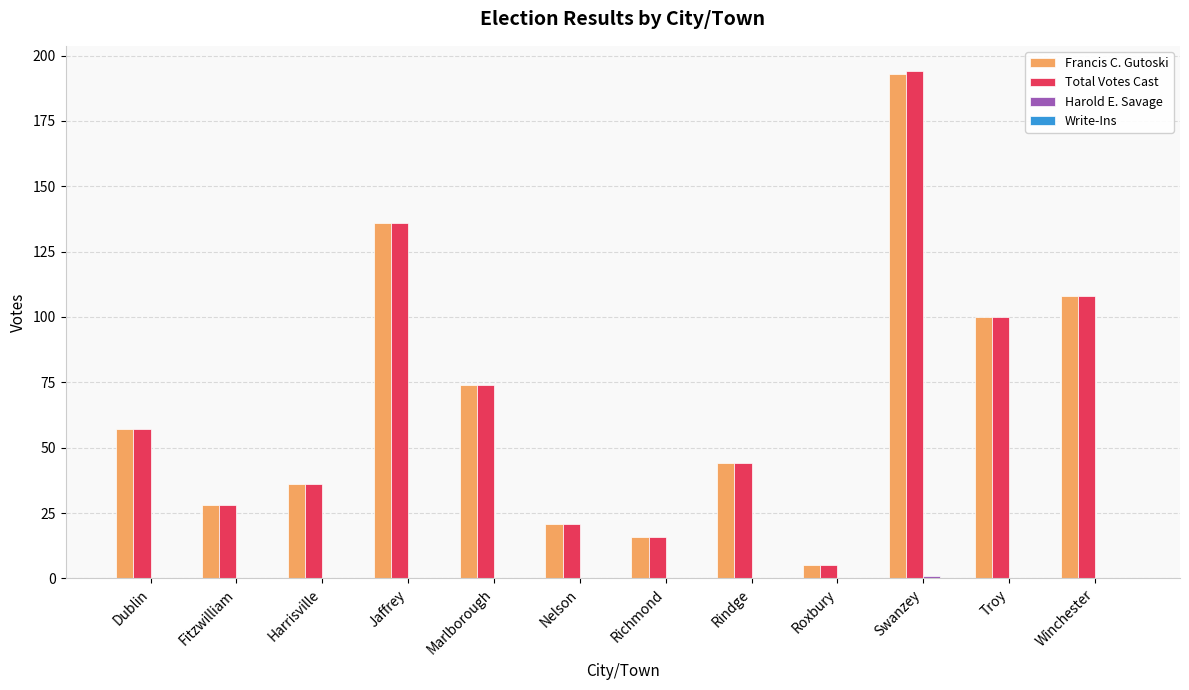

What is the highest value of the Francis C. Gutoski series?

193